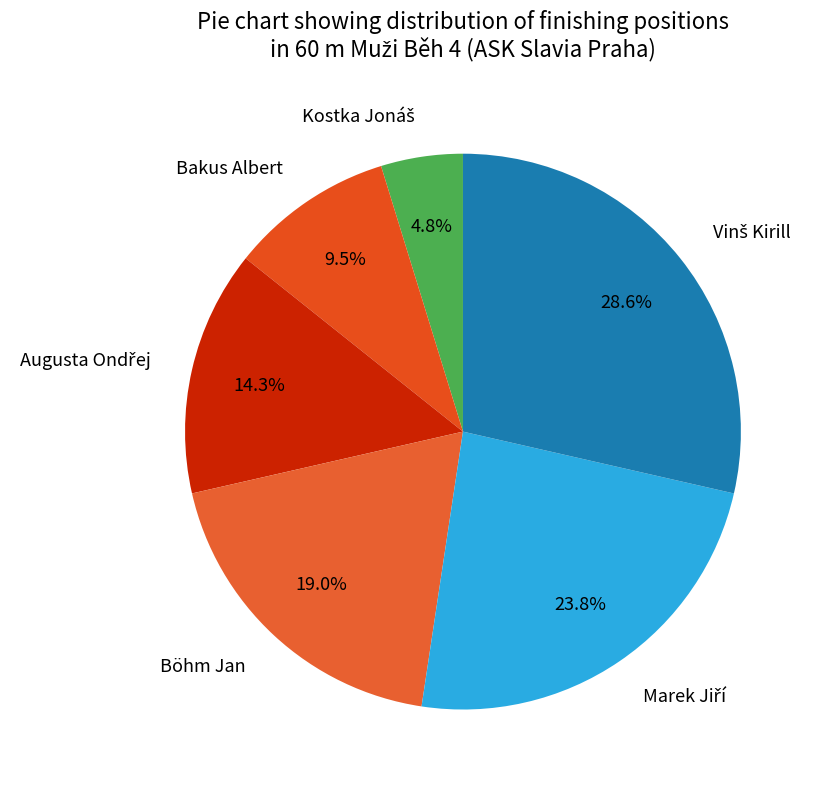

How much of the chart is everything except Bakus Albert?

90.5%